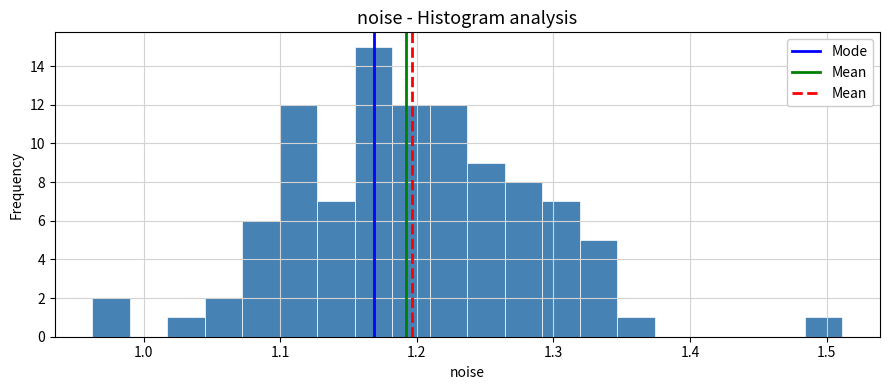

Around what value on the x-axis is the tallest bar? Give the approximate position of its centre, as read against the axis.

1.17